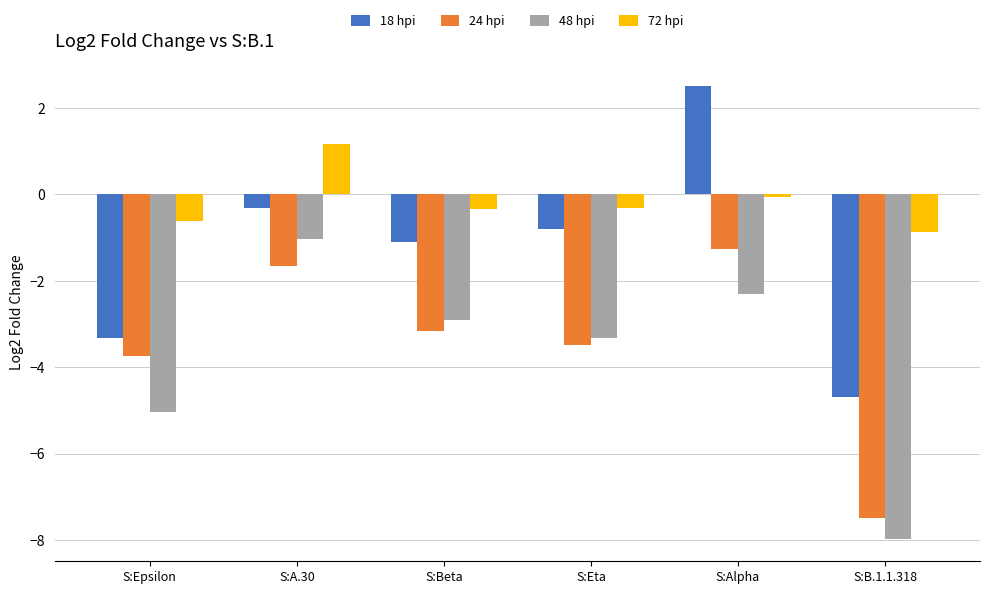

How many bars are there in total?

24